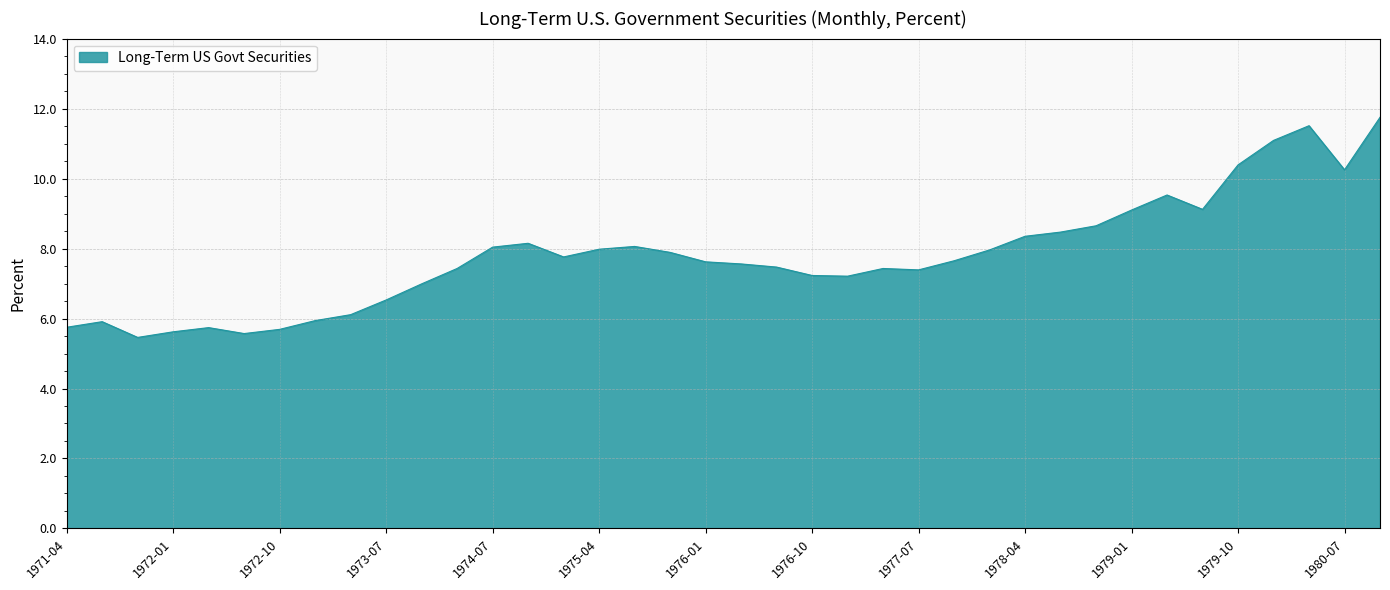

What is the smallest value displayed?

5.5